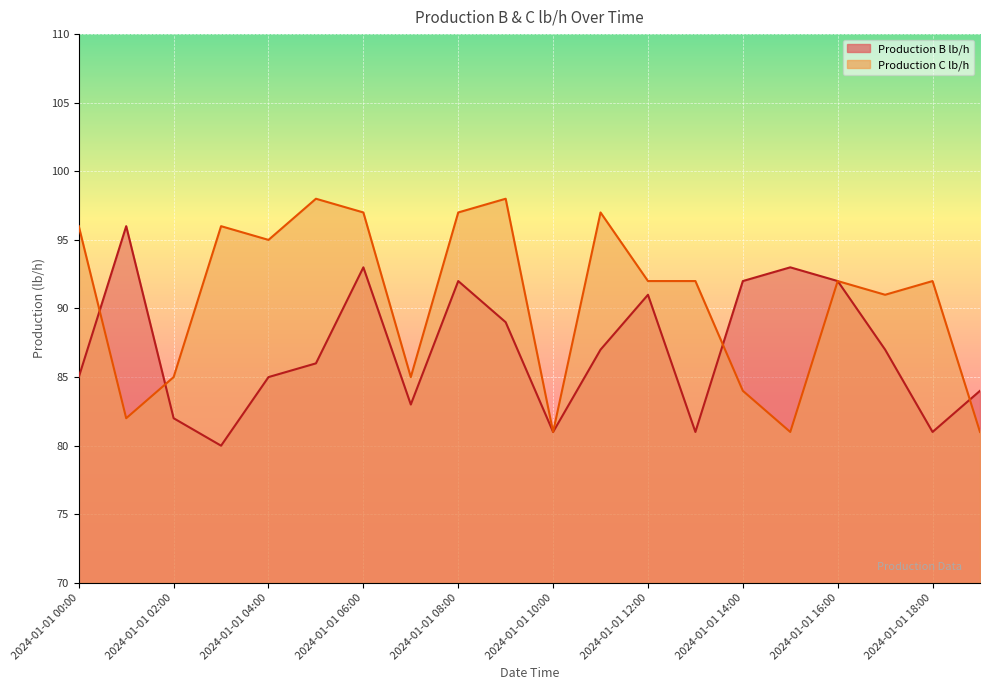

How many values in the Production C lb/h series exceed 92?

8